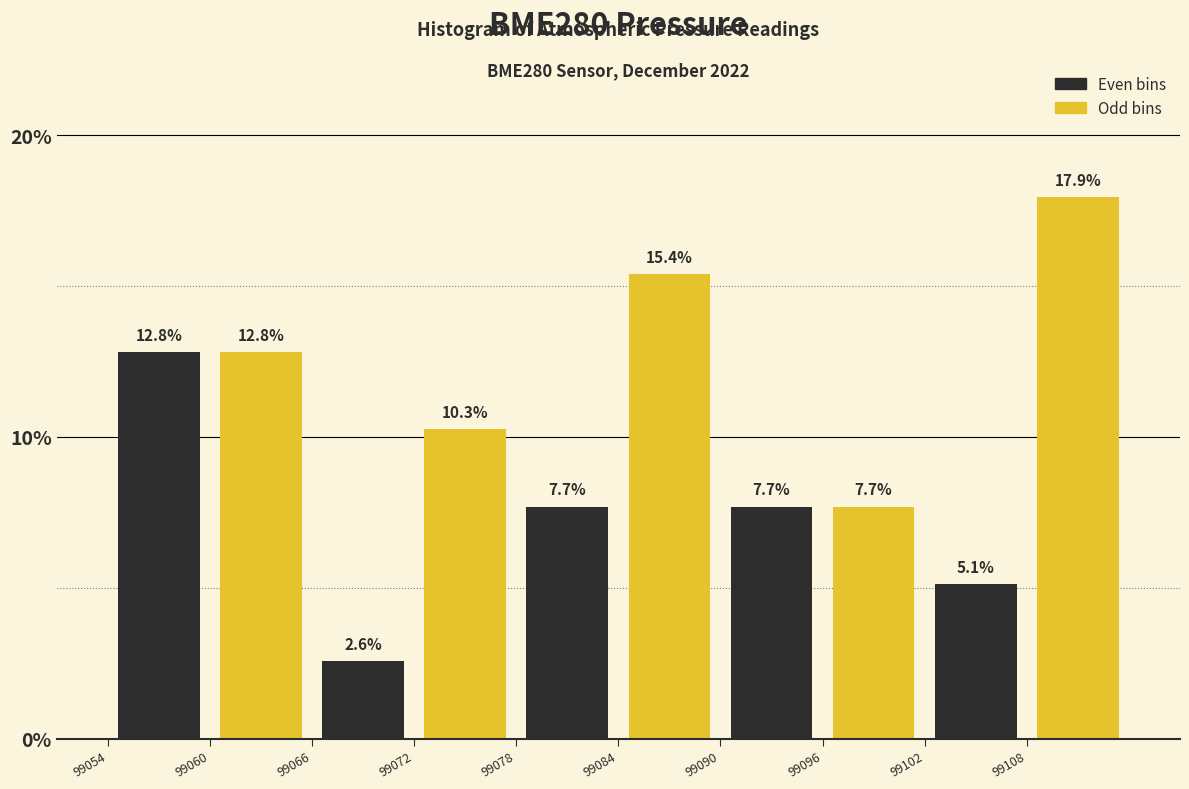

Over which range of the x-axis is the bar tallest?

99108 to 99114